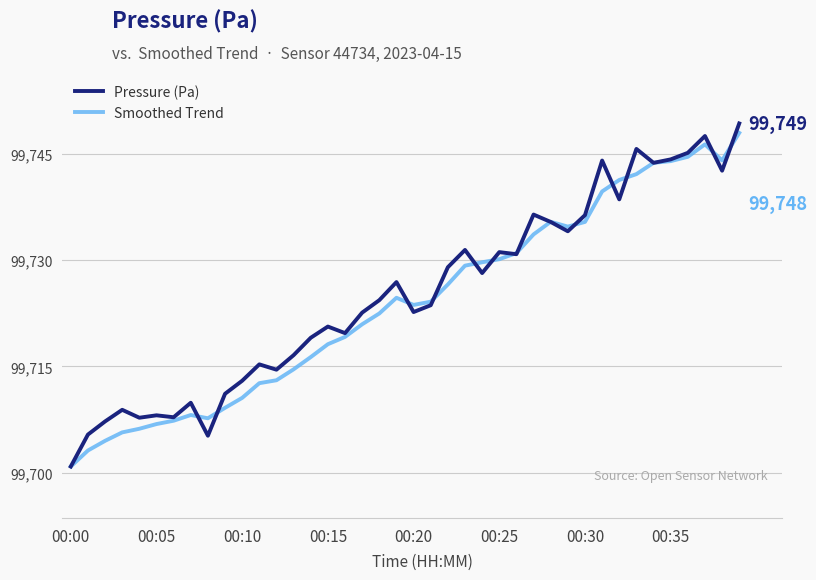

What is the maximum value for Smoothed Trend?

99748.0